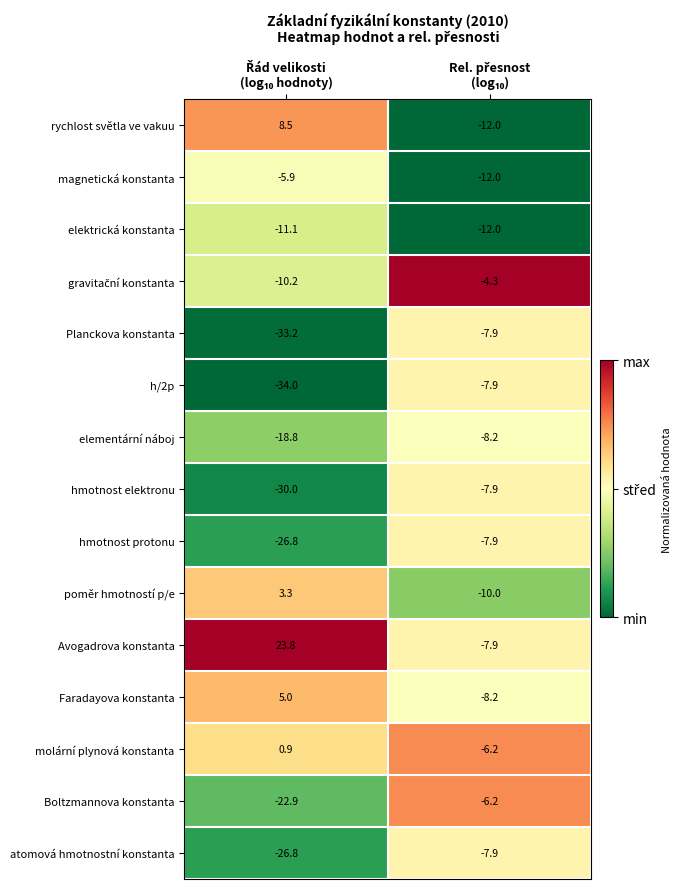

What is the difference between the maximum and minimum values in the rychlost světla ve vakuu series?

20.5